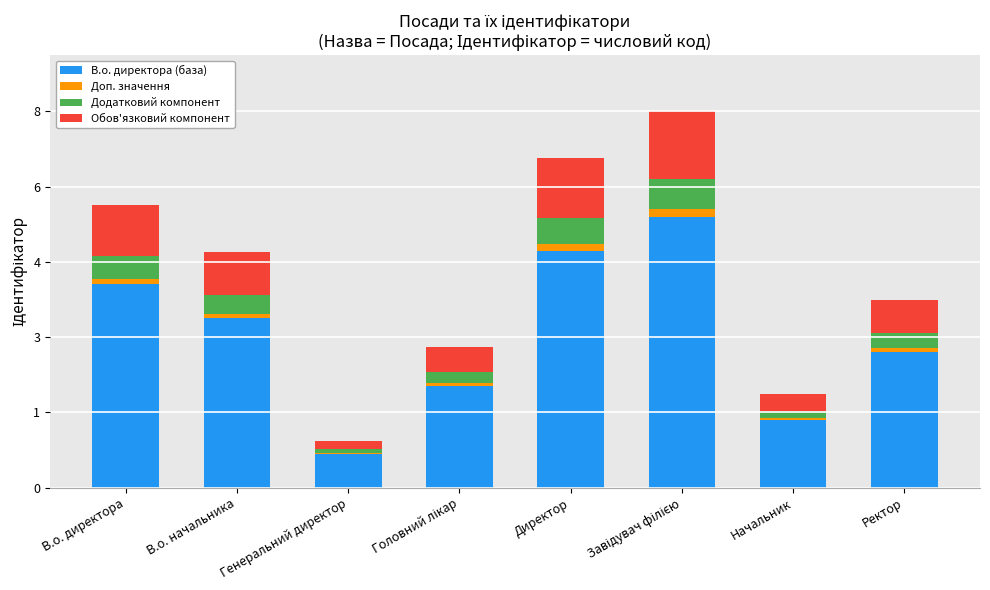

List the labels in order of Обов'язковий компонент value, largest first.

Завідувач філією, Директор, В.о. директора, В.о. начальника, Ректор, Головний лікар, Начальник, Генеральний директор